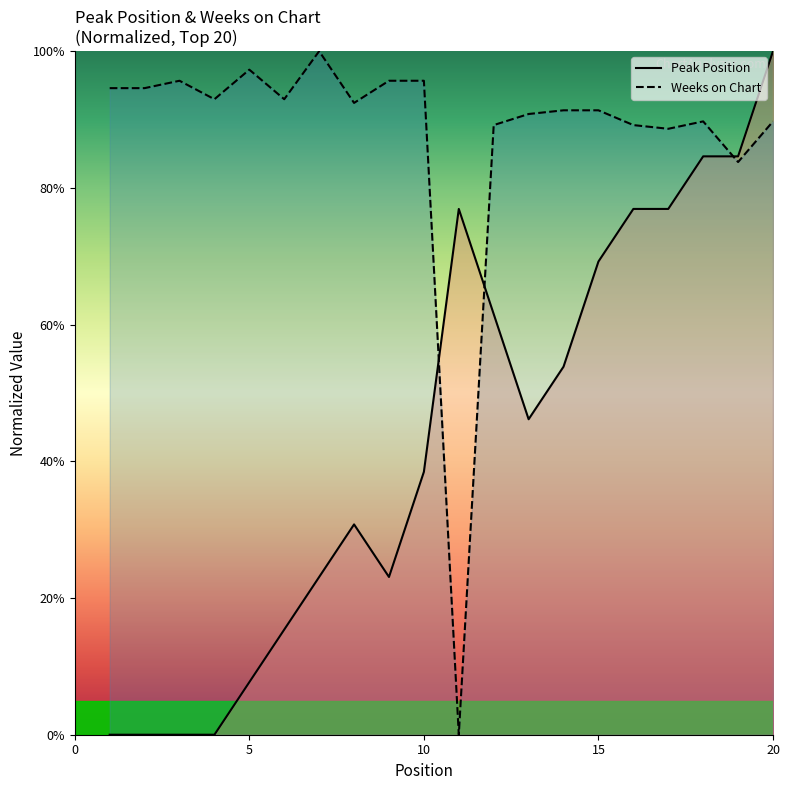

True or false: Weeks on Chart and Peak Position cross at least once.

True